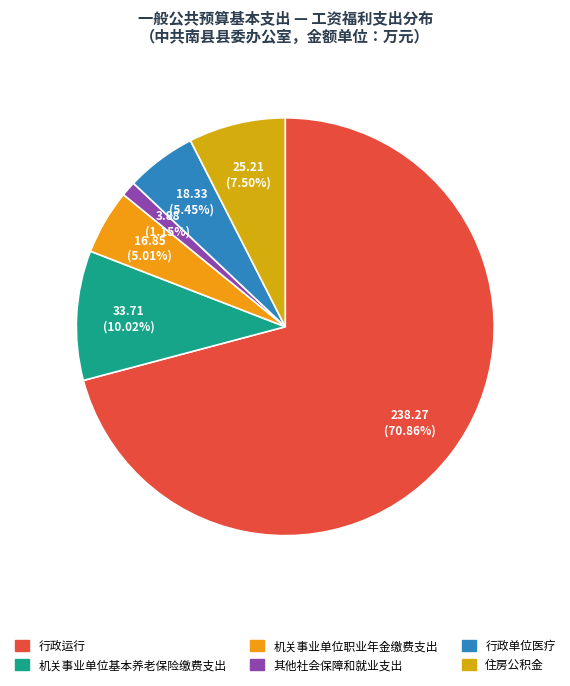

Count the number of slices in the pie.

6